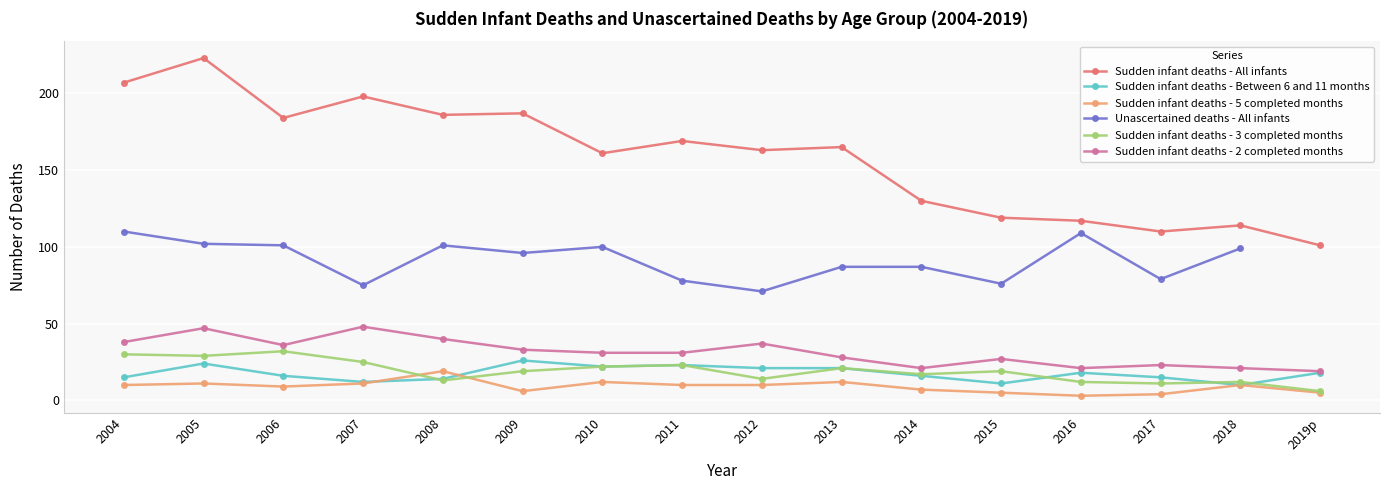

Is this an area chart (filled region under the line)?

No